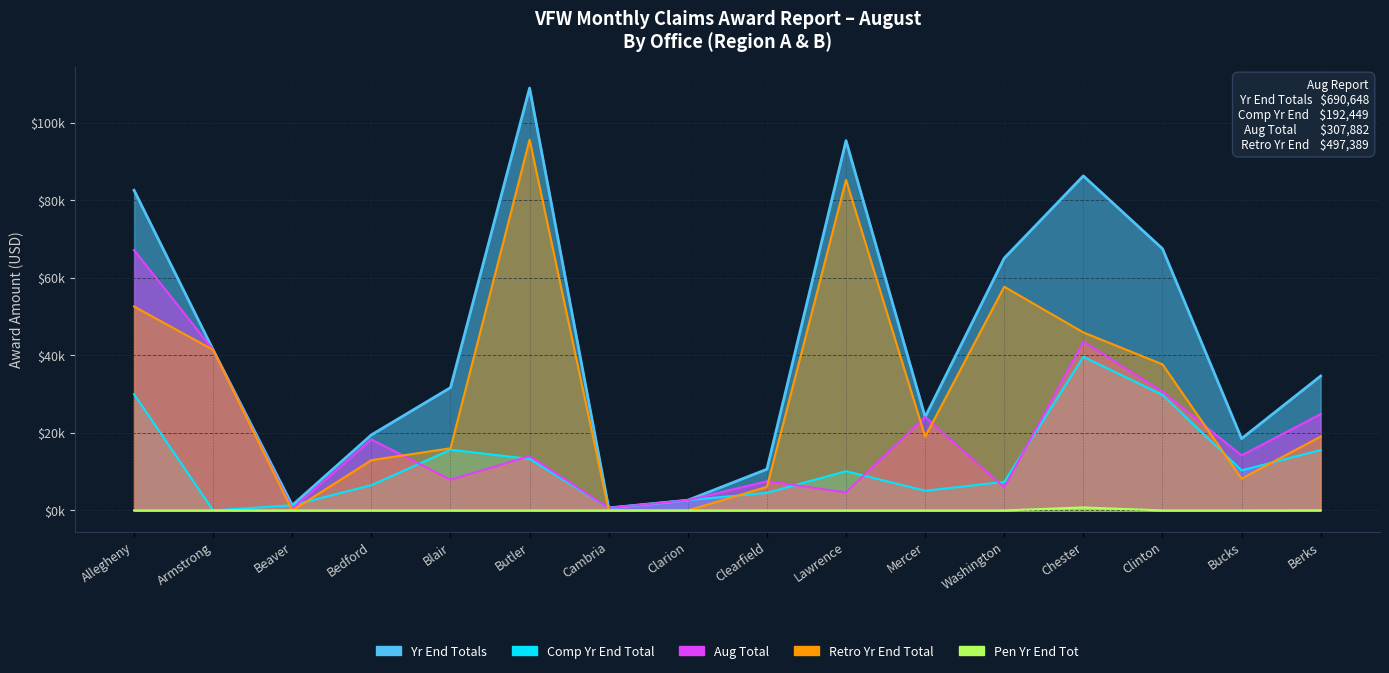

What is the spread (max minus min) of values at Lawrence?

95349